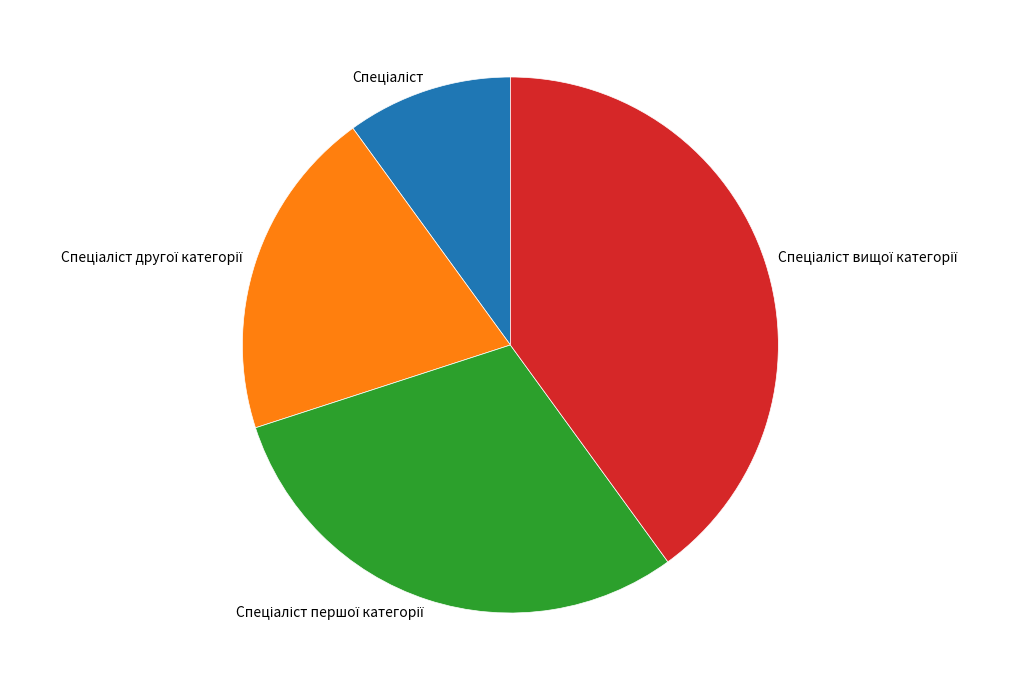

Does any single category account for the majority?

No